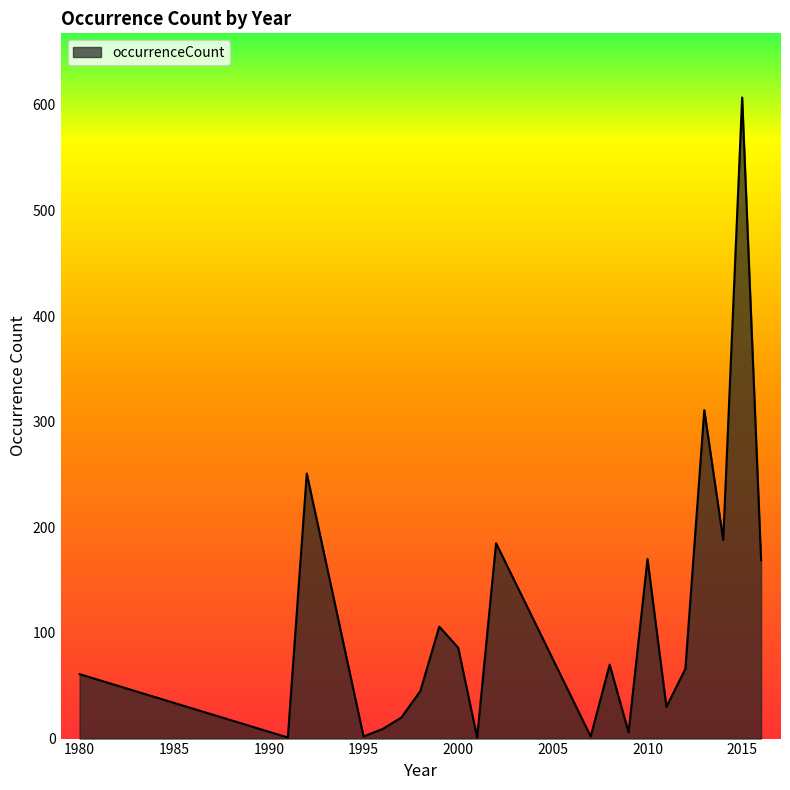

What is the maximum value shown in the chart?

607